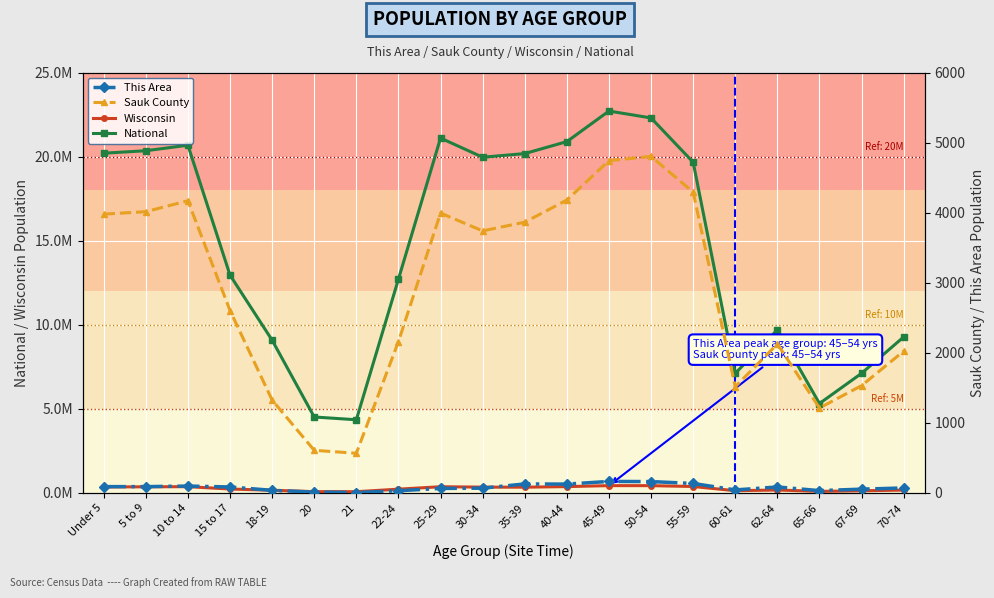

What is the lowest value of the Sauk County series?

567